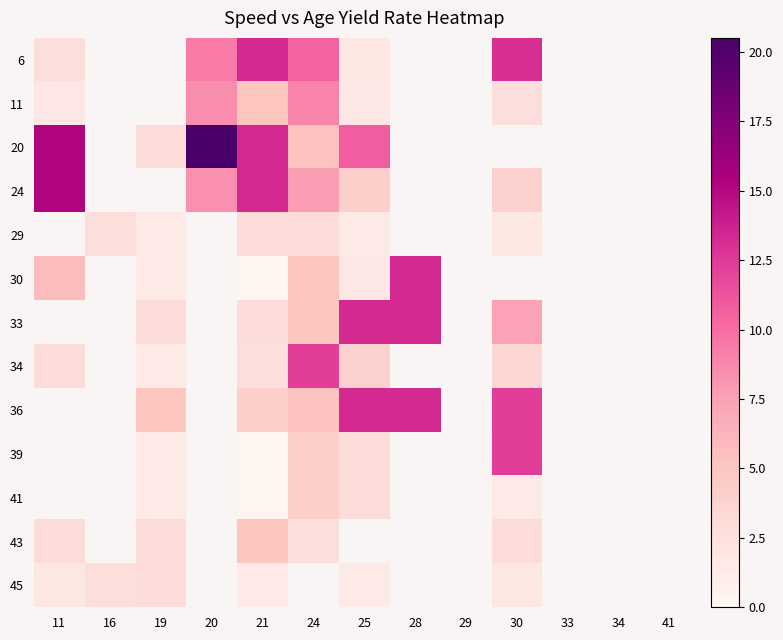

At which category is the sum across all series the highest?

21